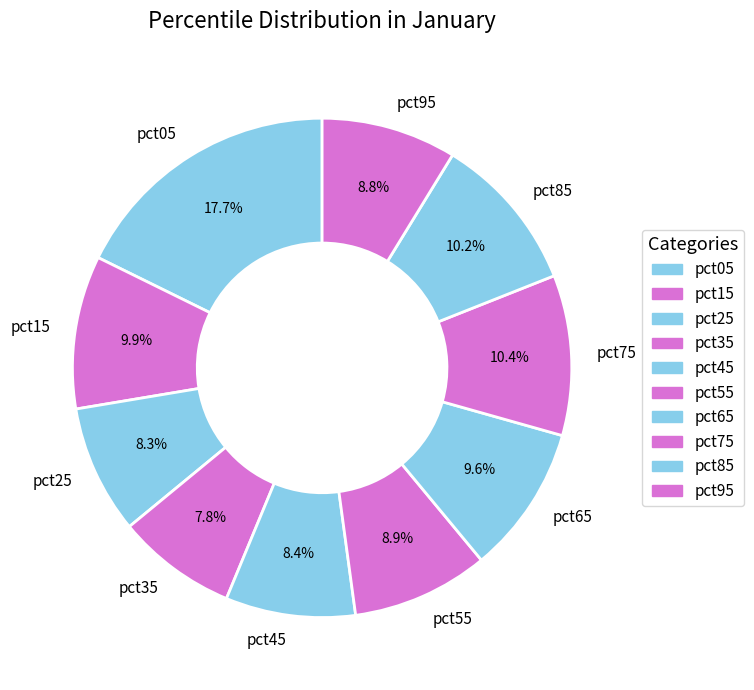

Does any single category account for the majority?

No